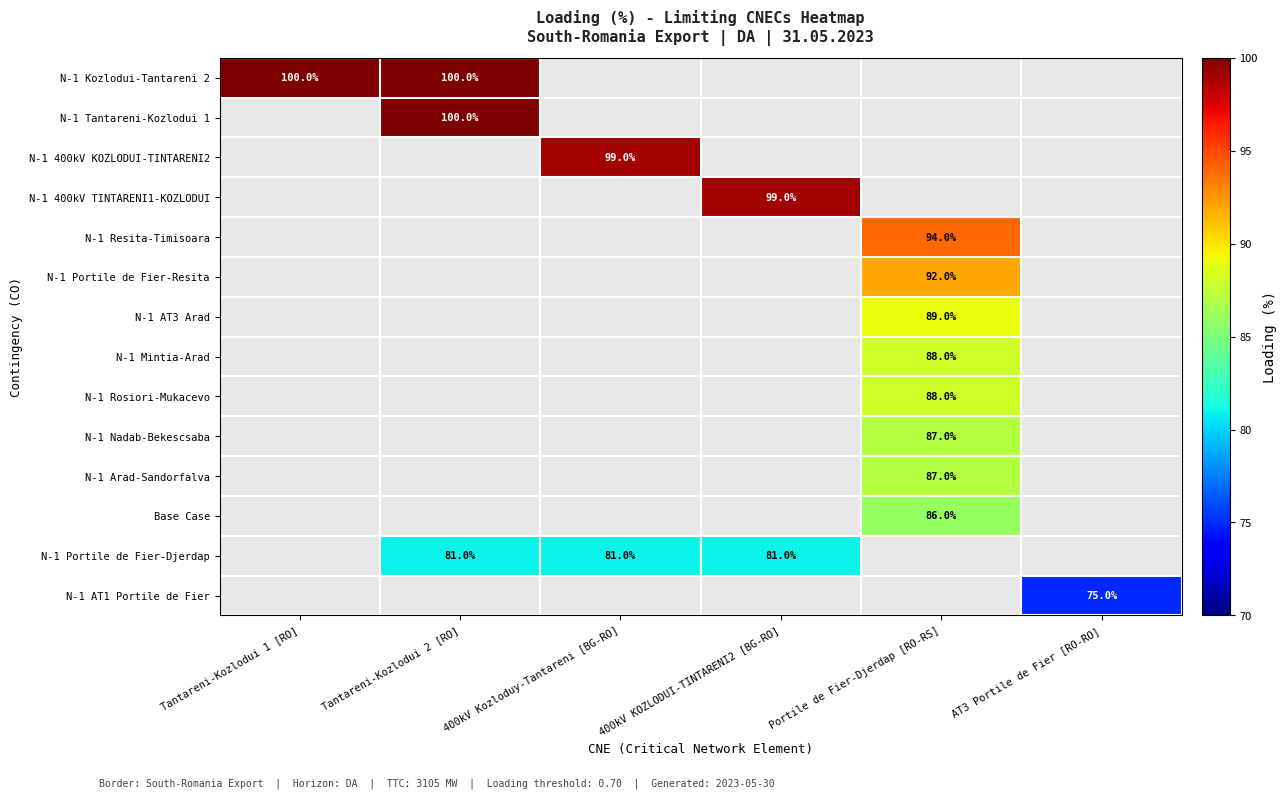

Count the number of categories in the chart.

6